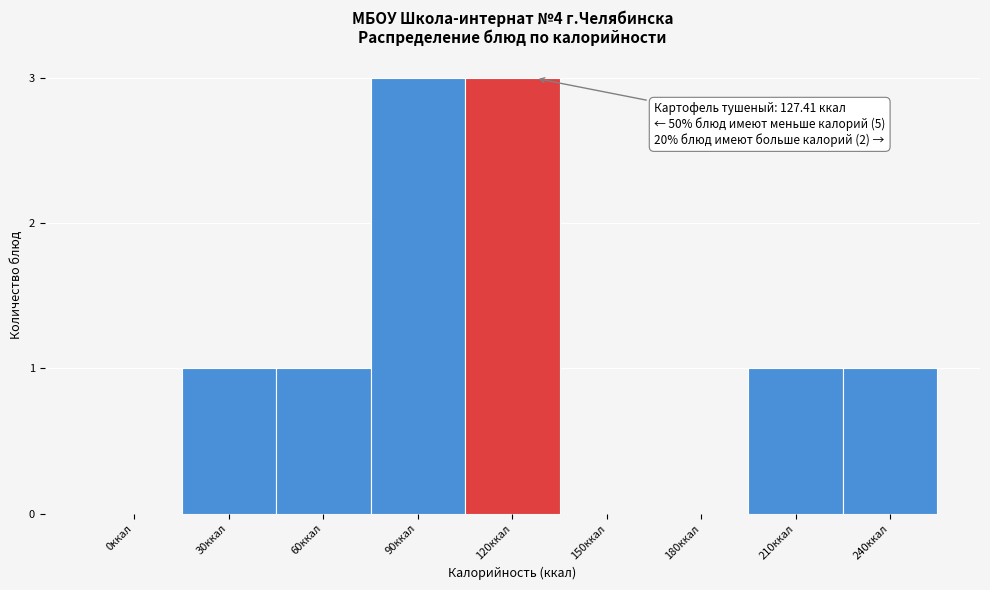

Reading left to right, extract all data points from this chart.

0ккал=0	30ккал=1	60ккал=1	90ккал=3	120ккал=3	150ккал=0	180ккал=0	210ккал=1	240ккал=1